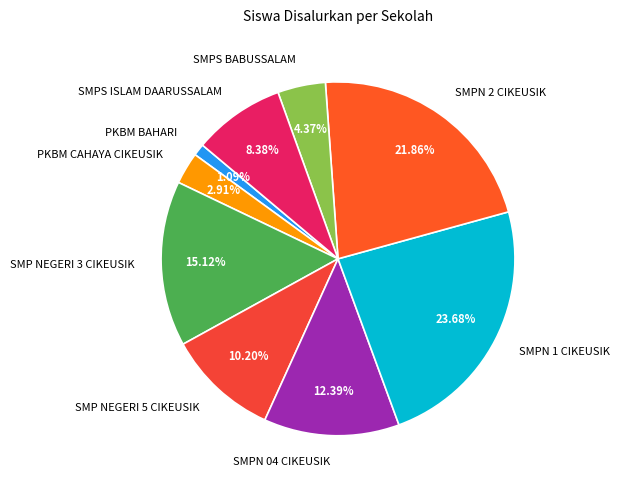

What percentage do SMP NEGERI 5 CIKEUSIK and SMPN 1 CIKEUSIK together represent?

33.9%